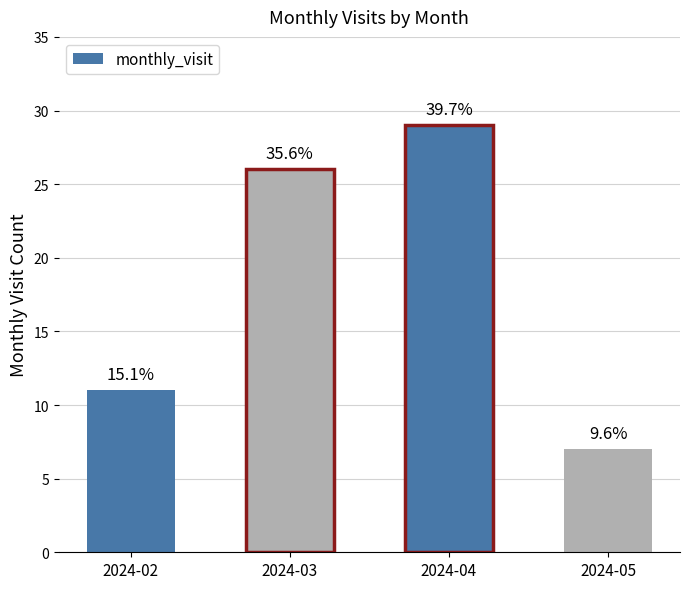

Reading left to right, transcribe all the data shown in this chart.

11	26	29	7